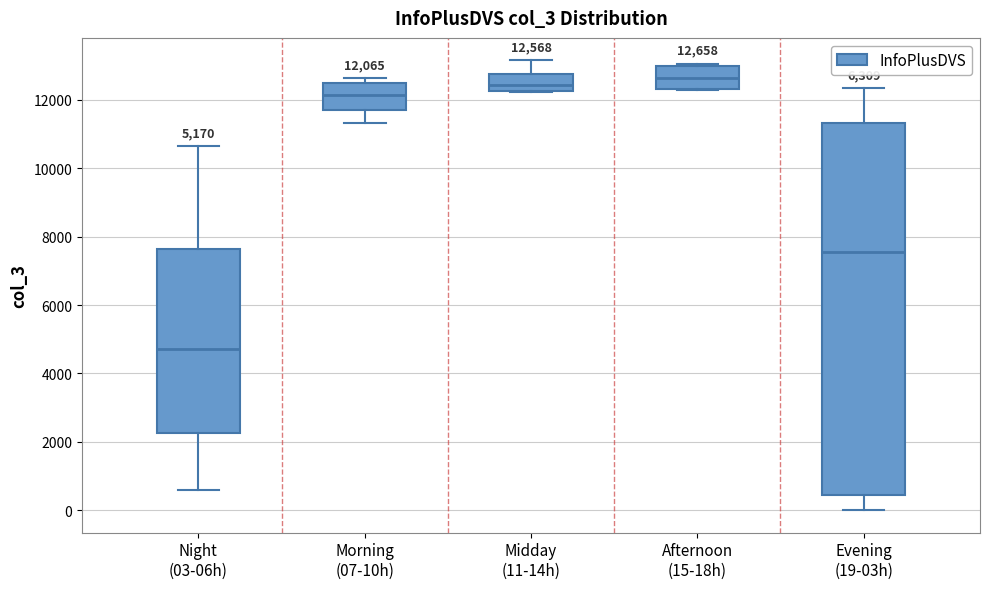

Which box's median line is the lowest?

Night (03-06h)